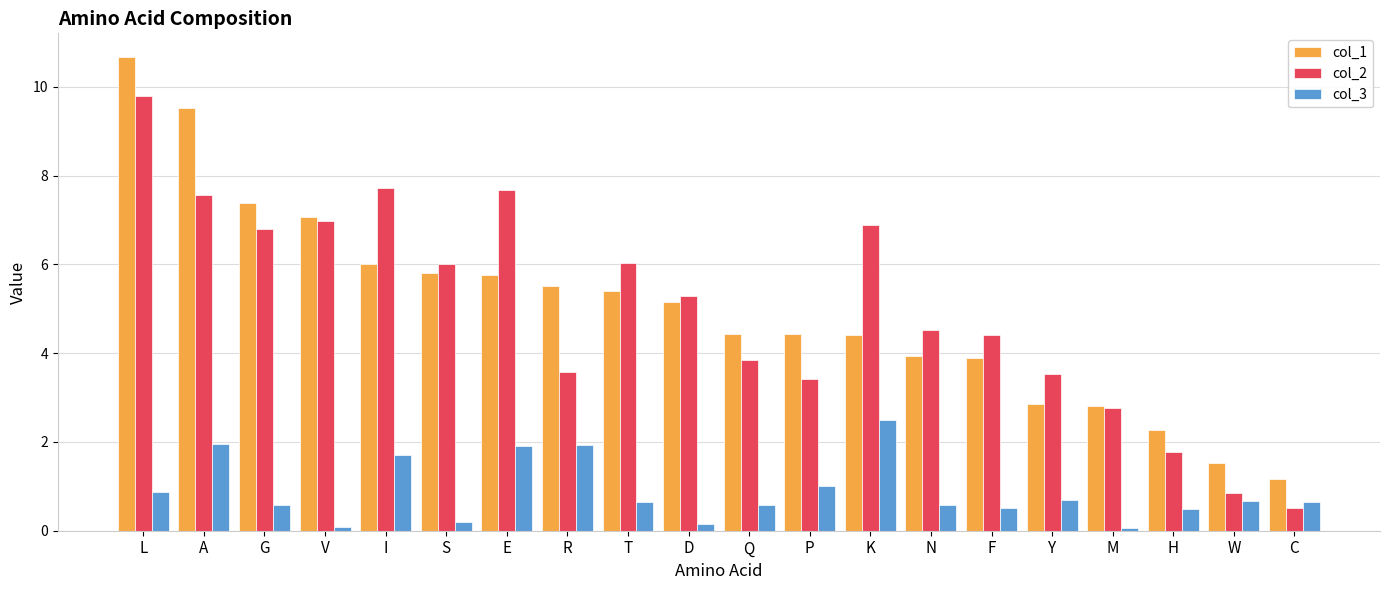

How many data points in col_2 are above 5?

10